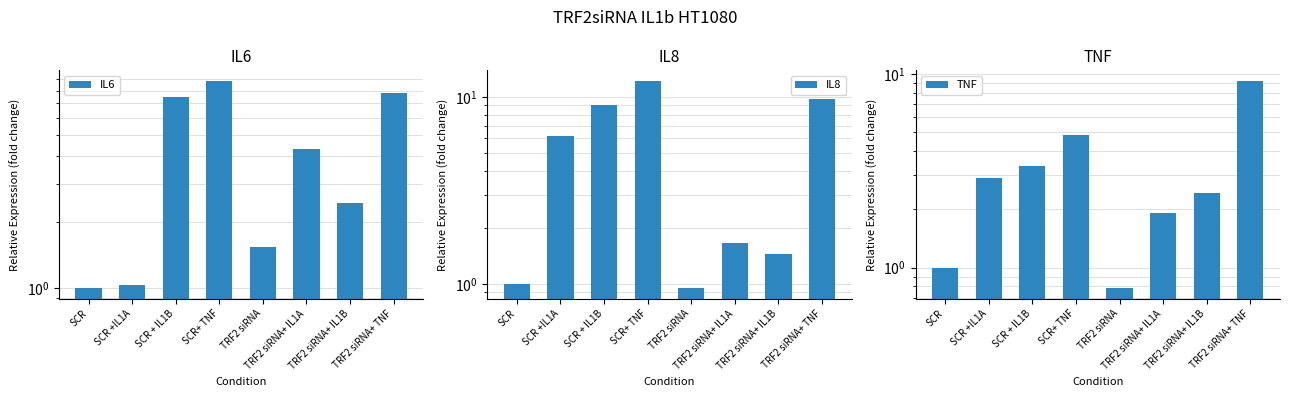

Where does the IL8 series first go above 6?

SCR +IL1A